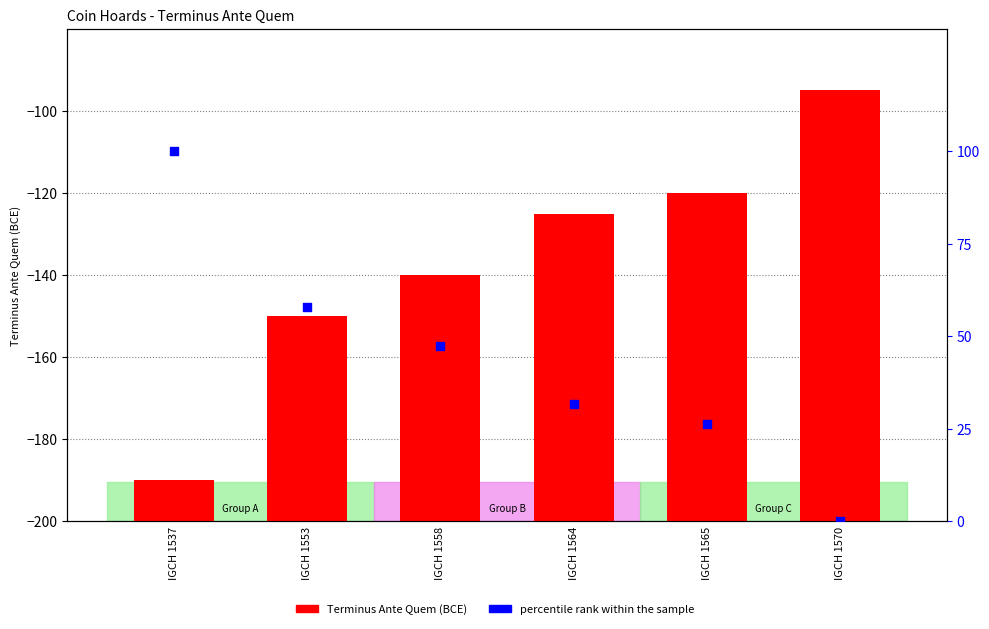

At which category is the sum across all series the highest?

IGCH 1537